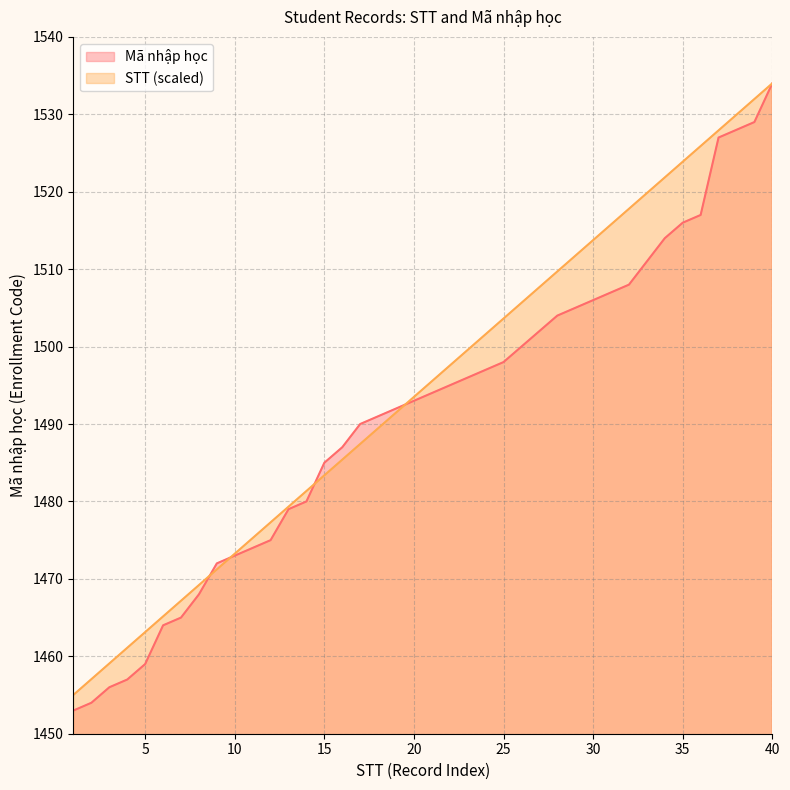

The Mã nhập học series shows 812.2 at 13. True or false?

False